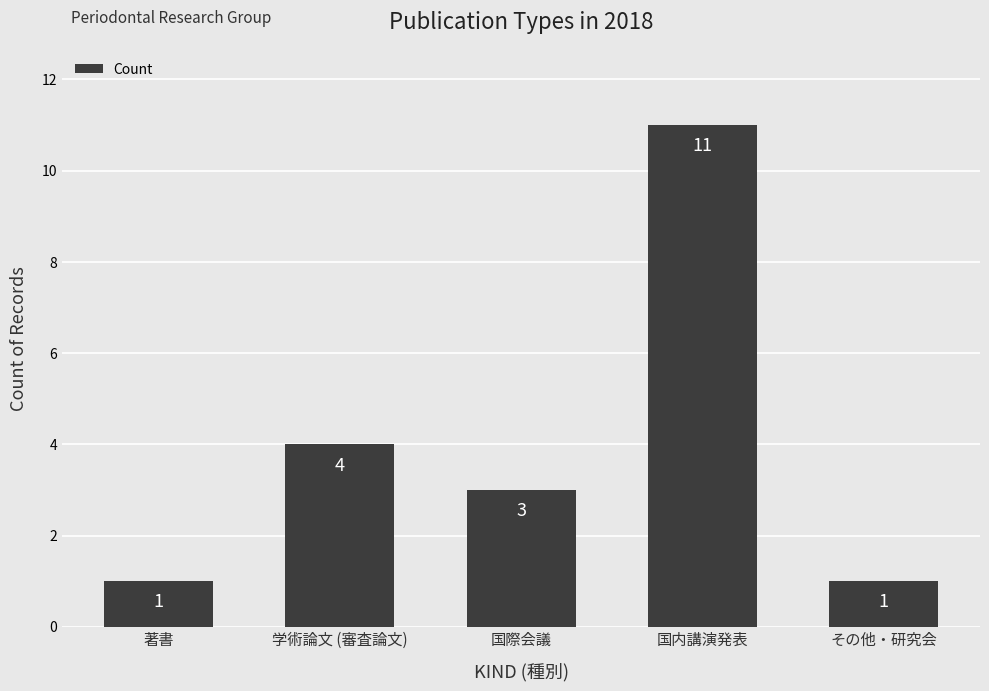

Between 国際会議 and その他・研究会, which is larger?

国際会議